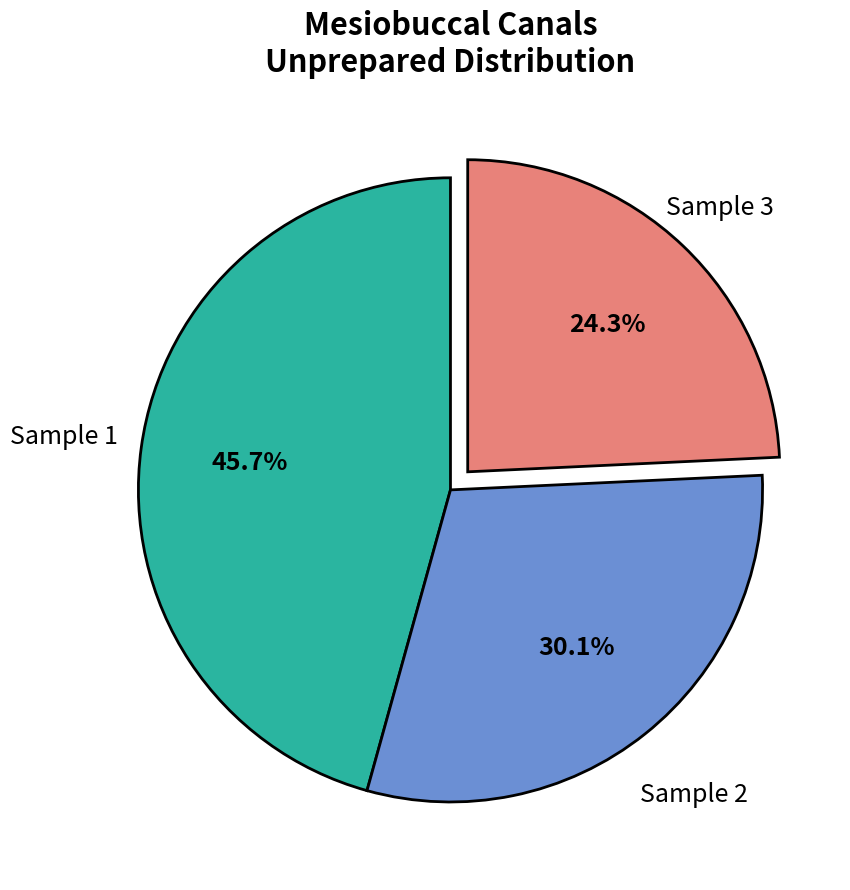

How many segments does this pie chart have?

3